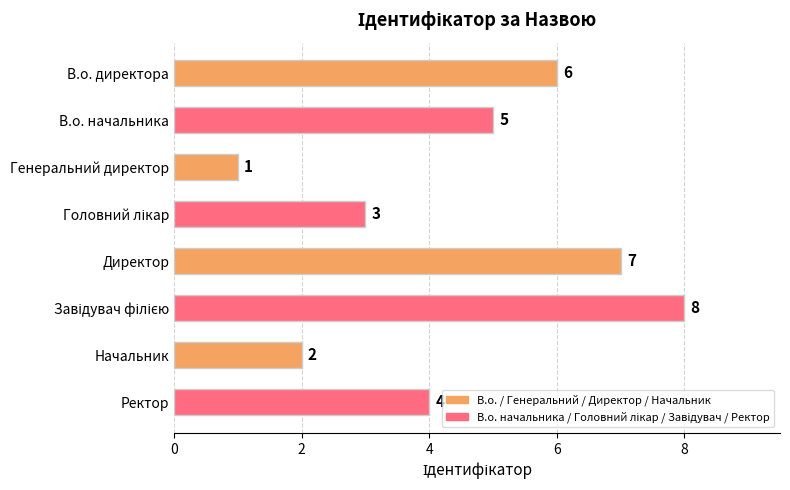

Between В.о. директора and Генеральний директор, which is larger?

В.о. директора